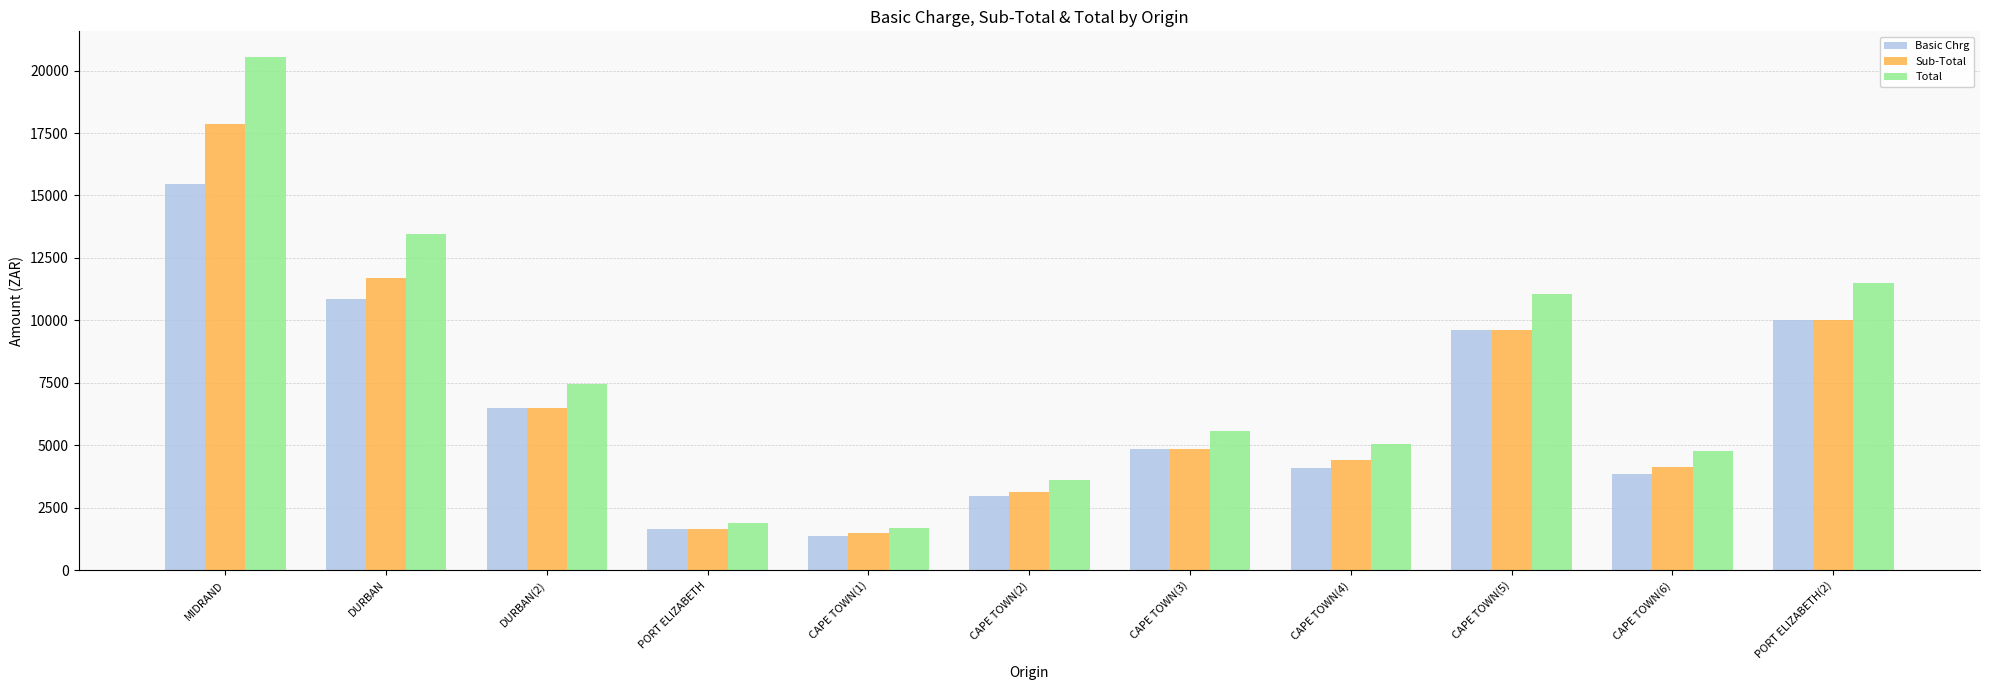

What is the greatest value displayed?

20541.9